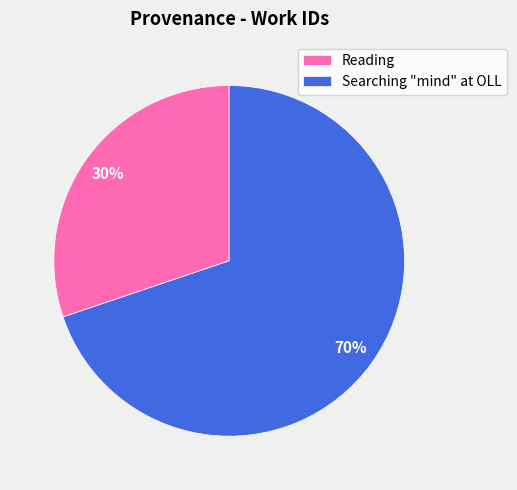

How many slices are in this pie chart?

2